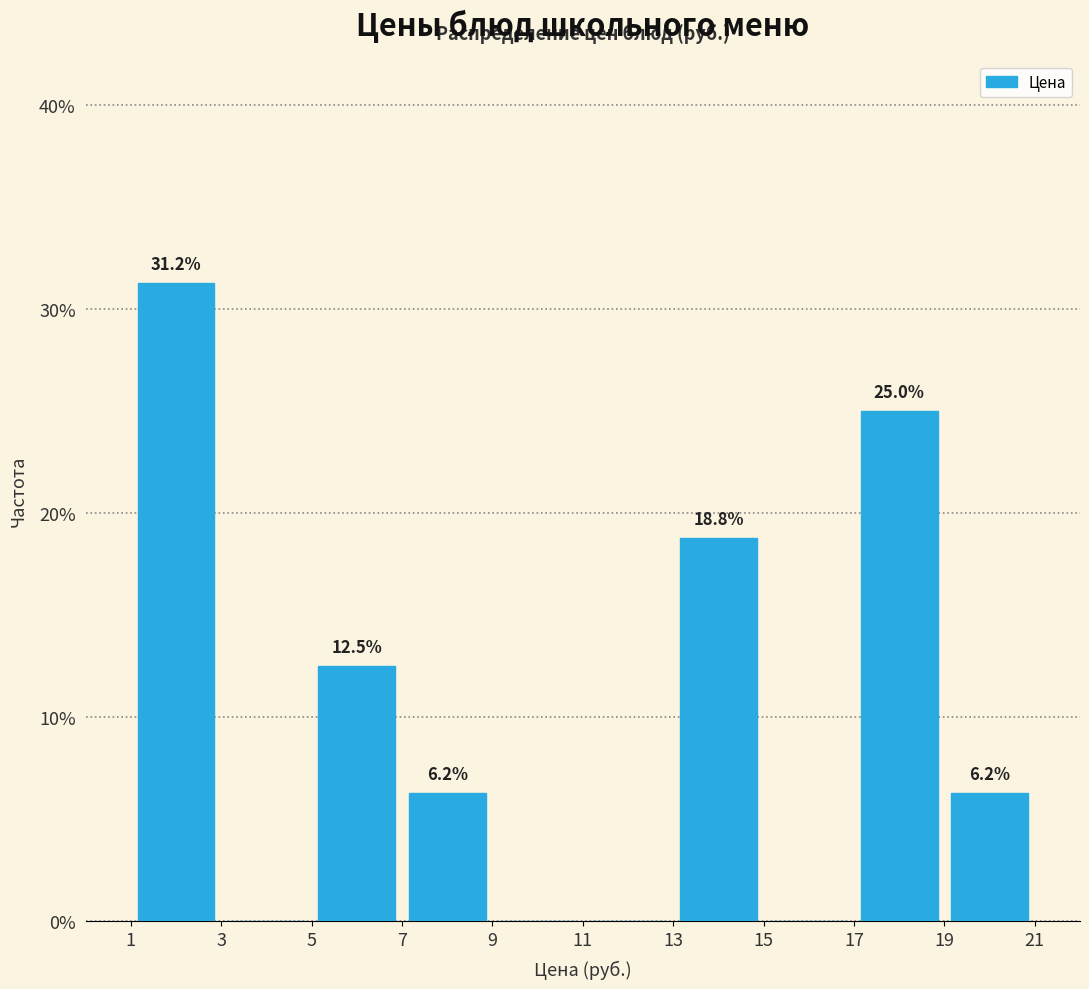

Which range on the x-axis has the tallest bar?

1 to 3